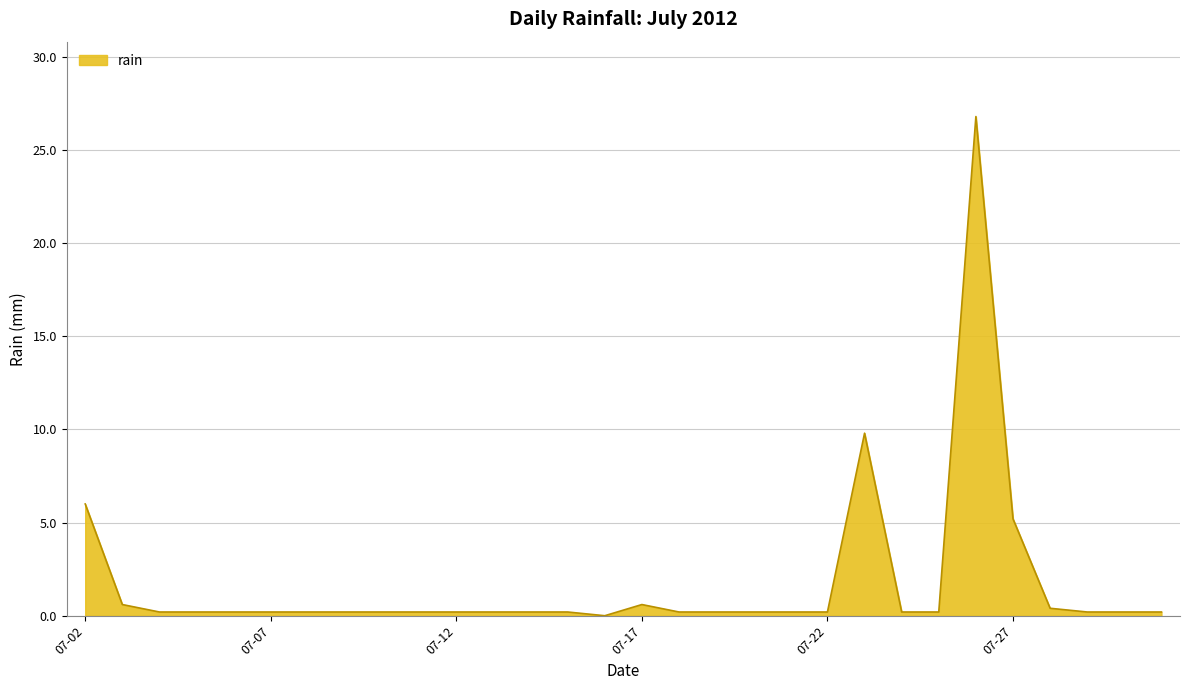

How many lines are shown in the chart?

1